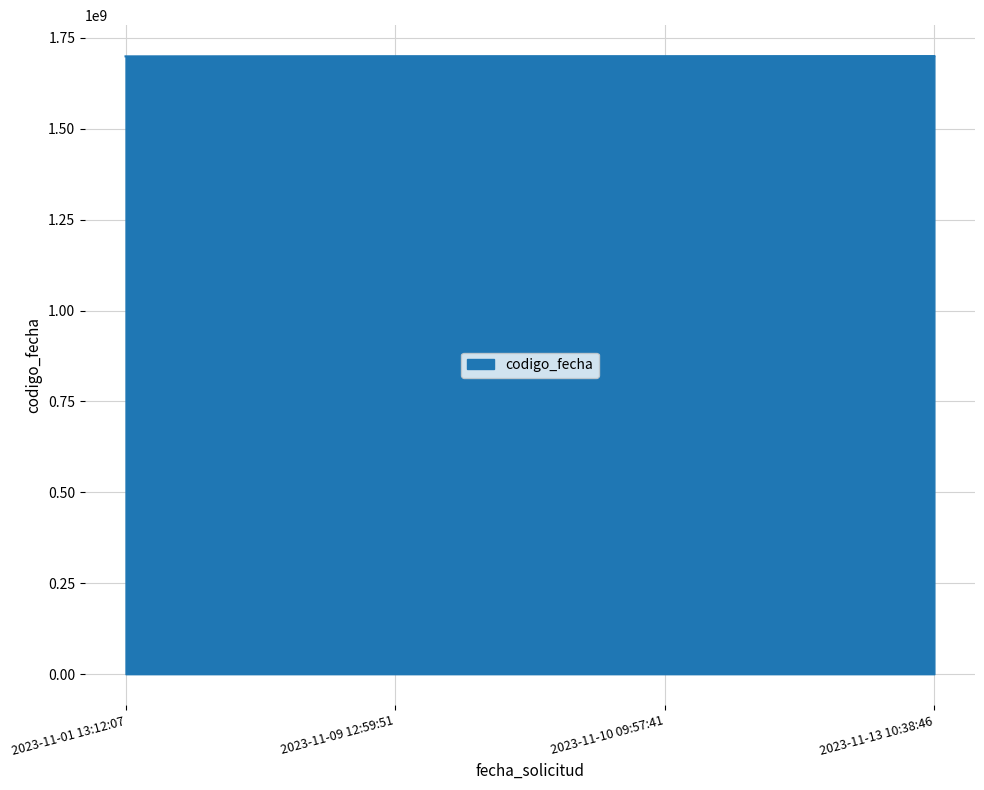

Is it true that the value at 2023-11-13 10:38:46 is 1699885364?

True